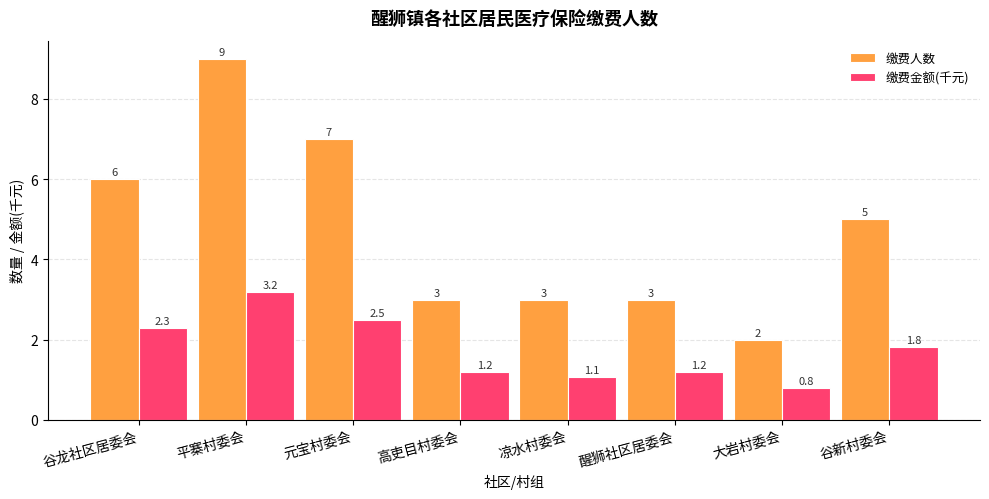

What is the label of the 8th bar from the right?

谷龙社区居委会